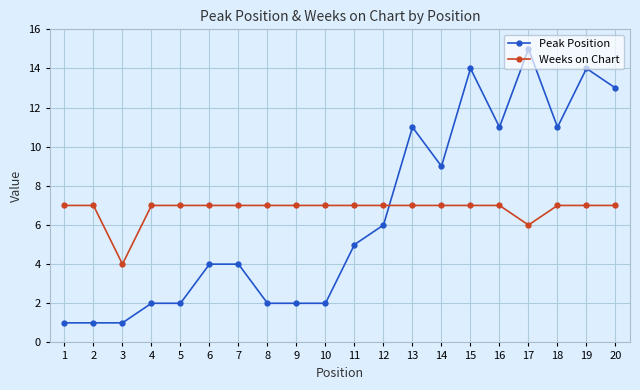

At 15, list the series in order from largest to smallest.

Peak Position, Weeks on Chart